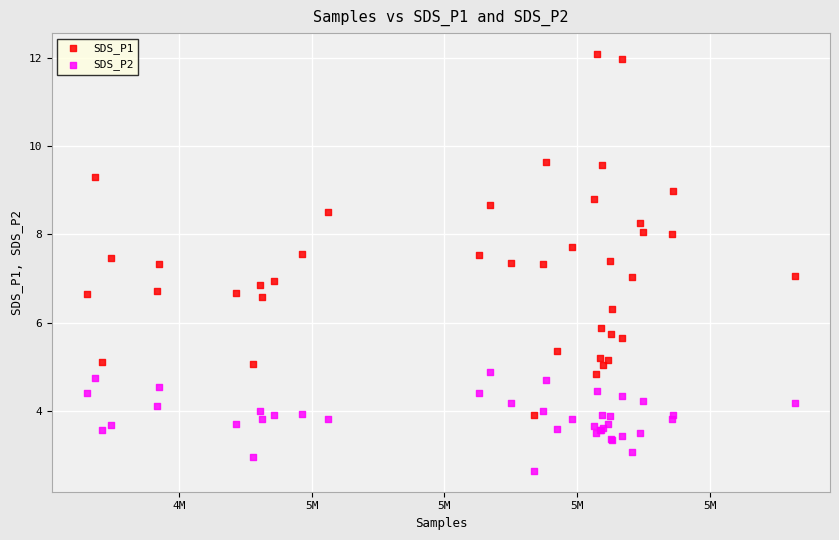

Which series contains the lowest Y value?

SDS_P2